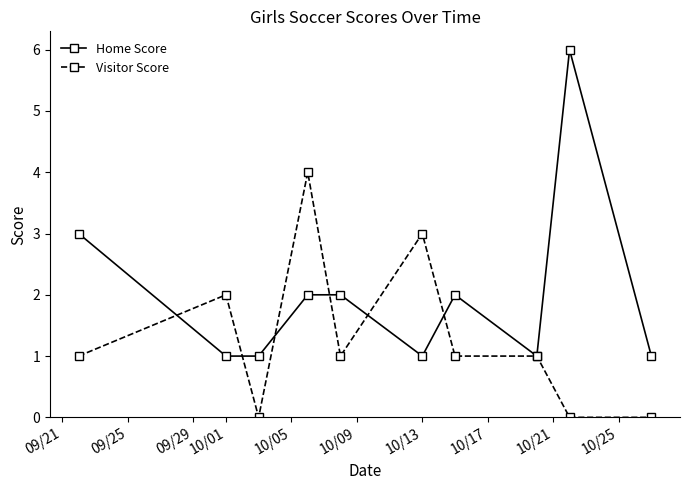

Count the number of data series in this chart.

2